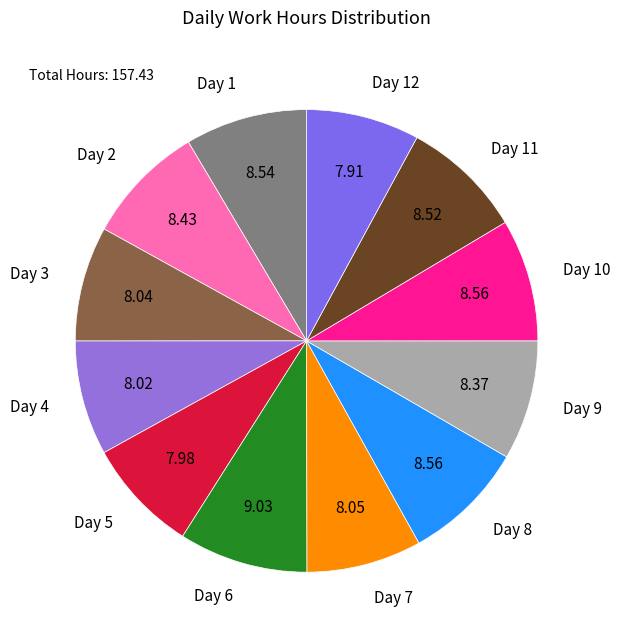

True or false: Day 6 accounts for 16% of the total.

False